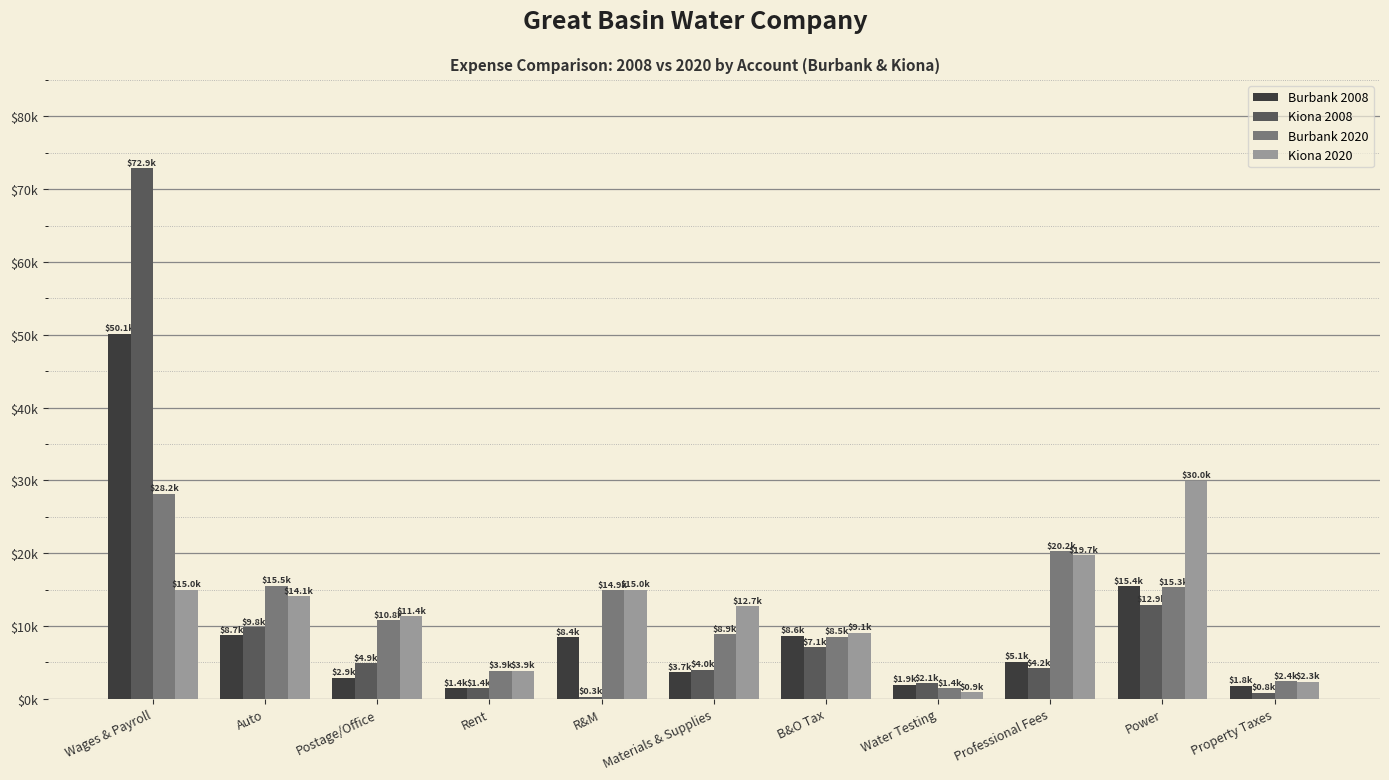

Does the chart contain stacked bars?

No